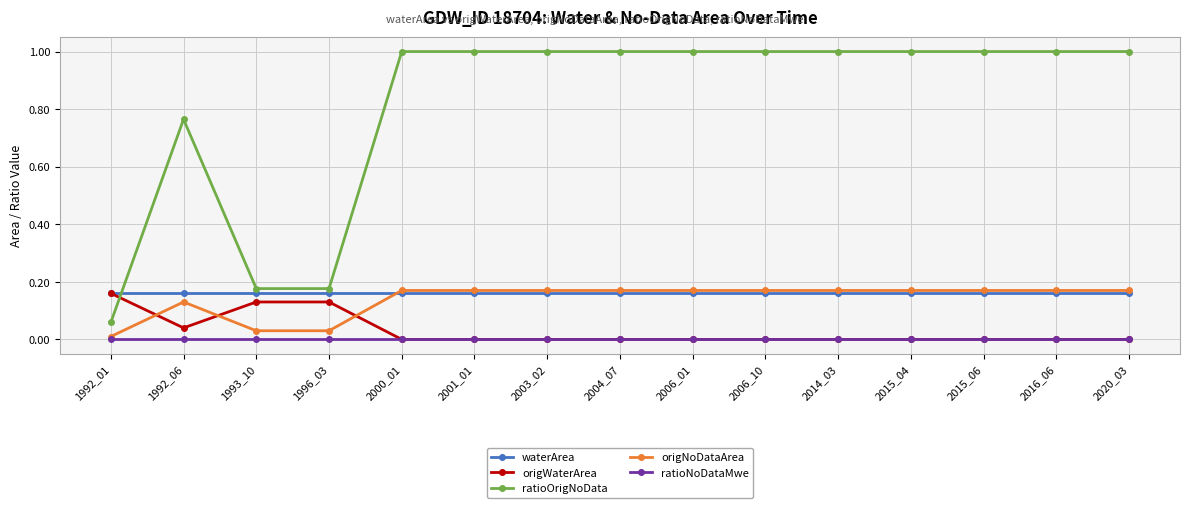

How many intersections are there between origNoDataArea and origWaterArea?

3